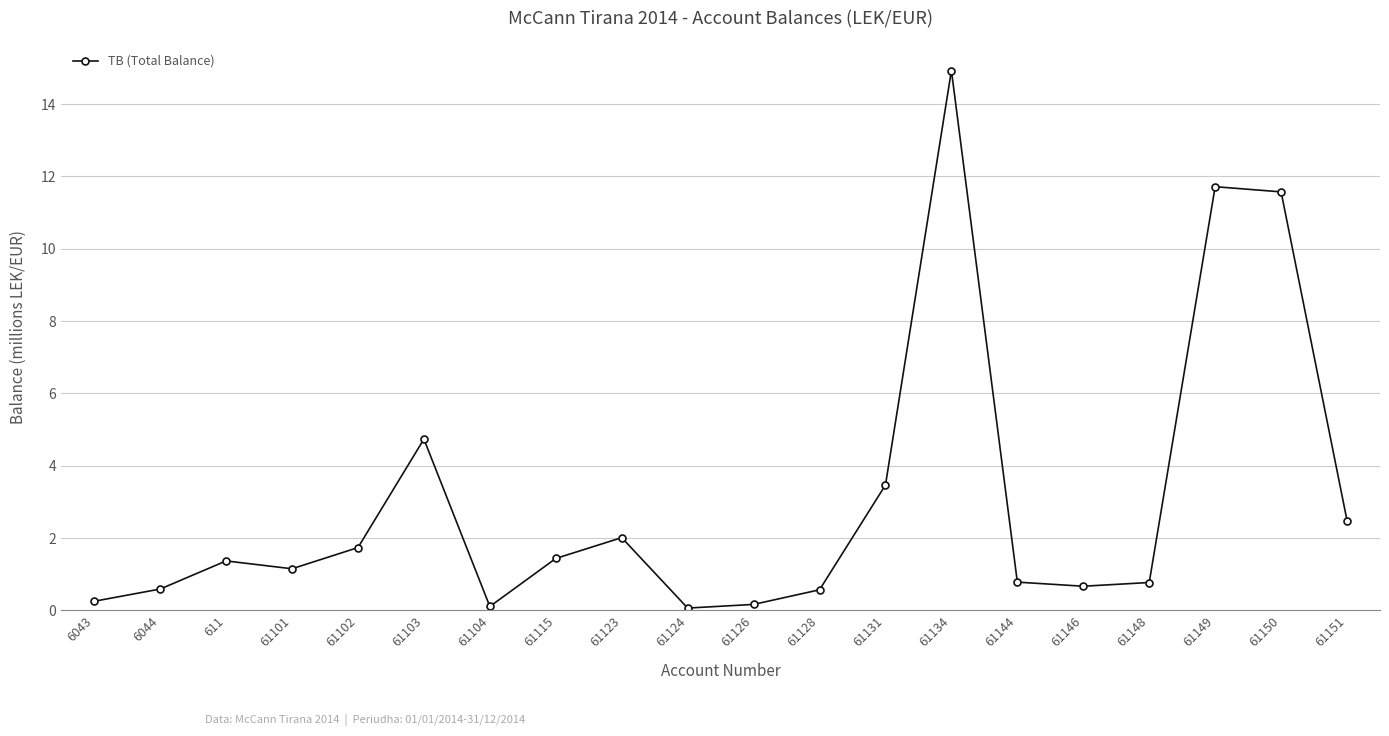

How many data points does each series have?

20